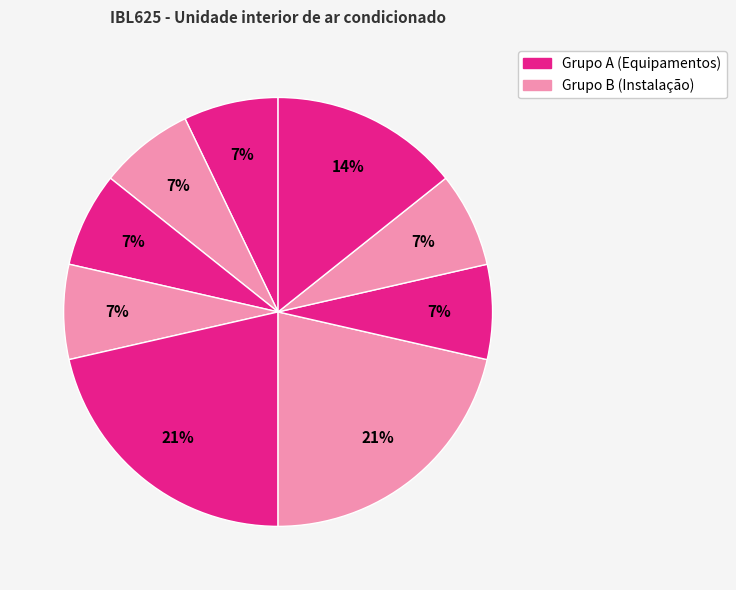

Count the number of slices in the pie.

9